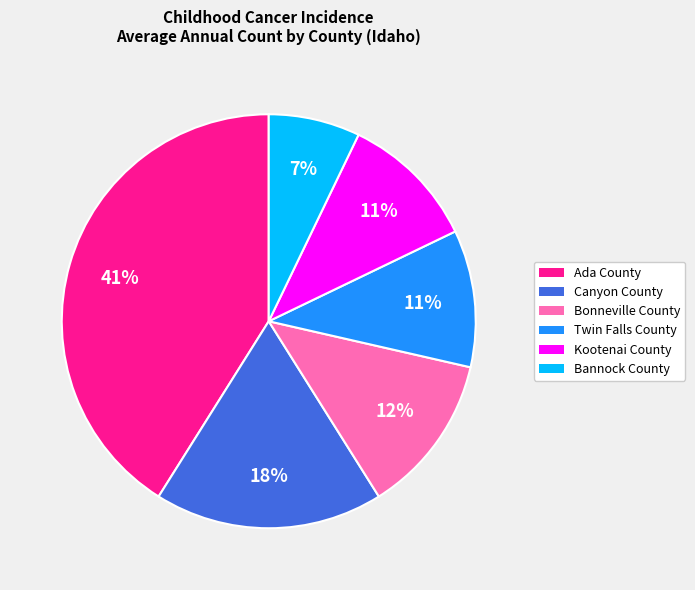

Count the number of slices in the pie.

6